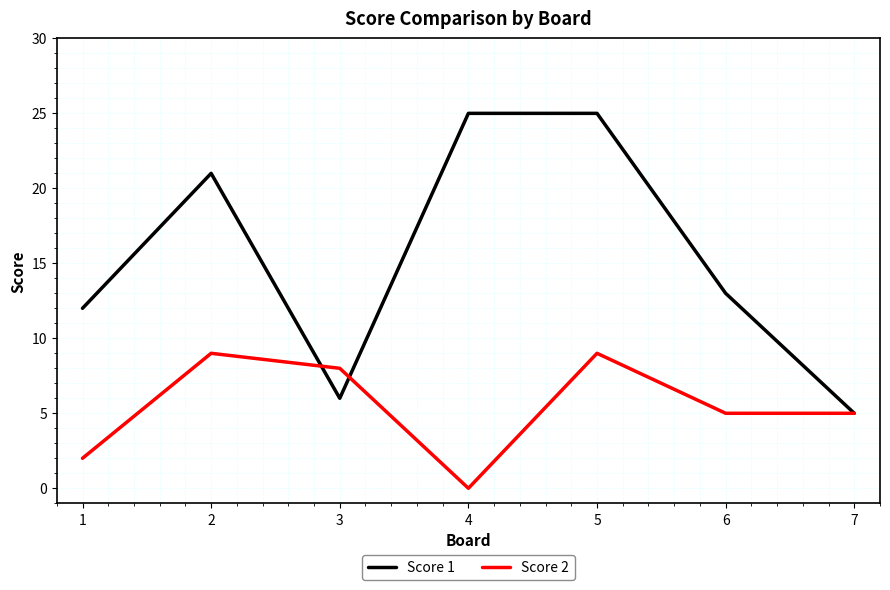

What is the average value of the Score 1 series?

15